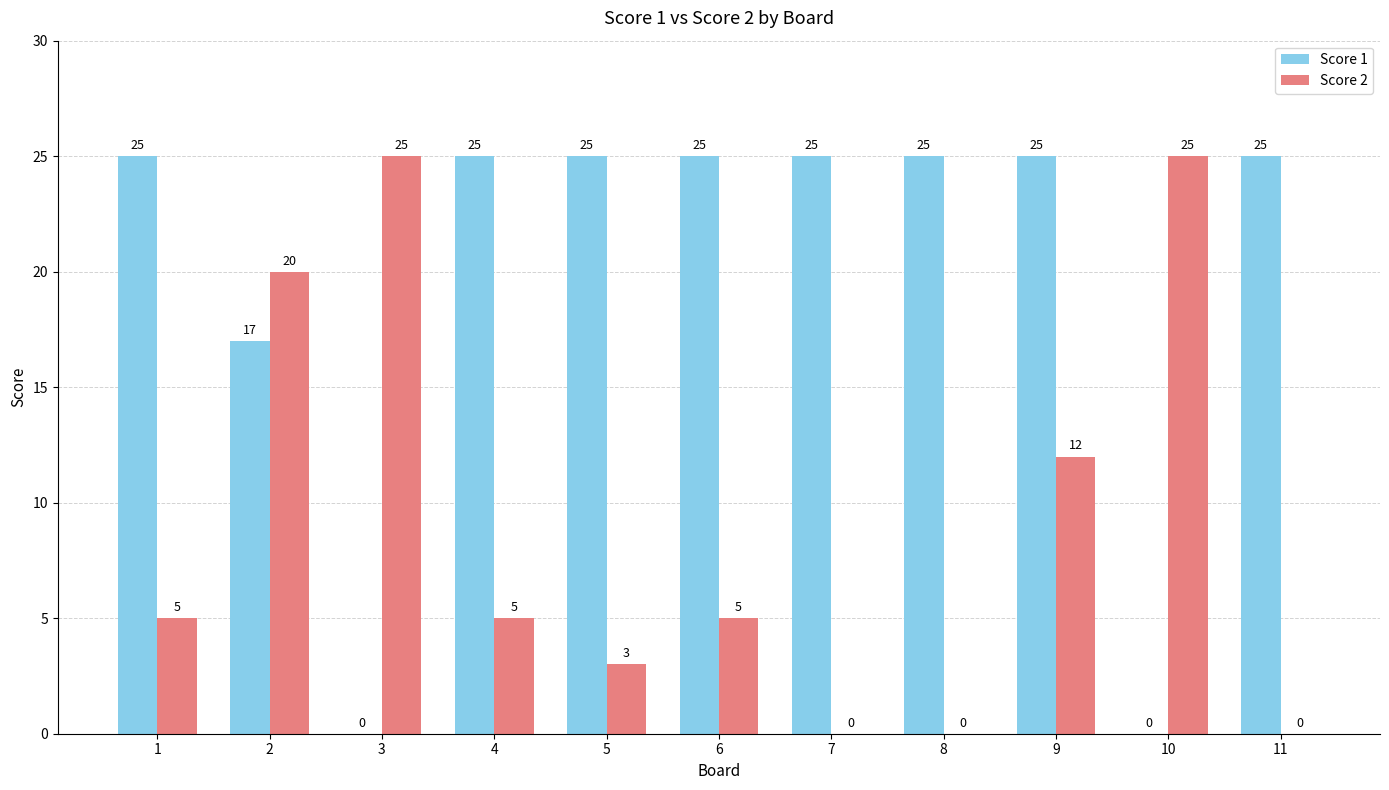

Are the bars horizontal?

No